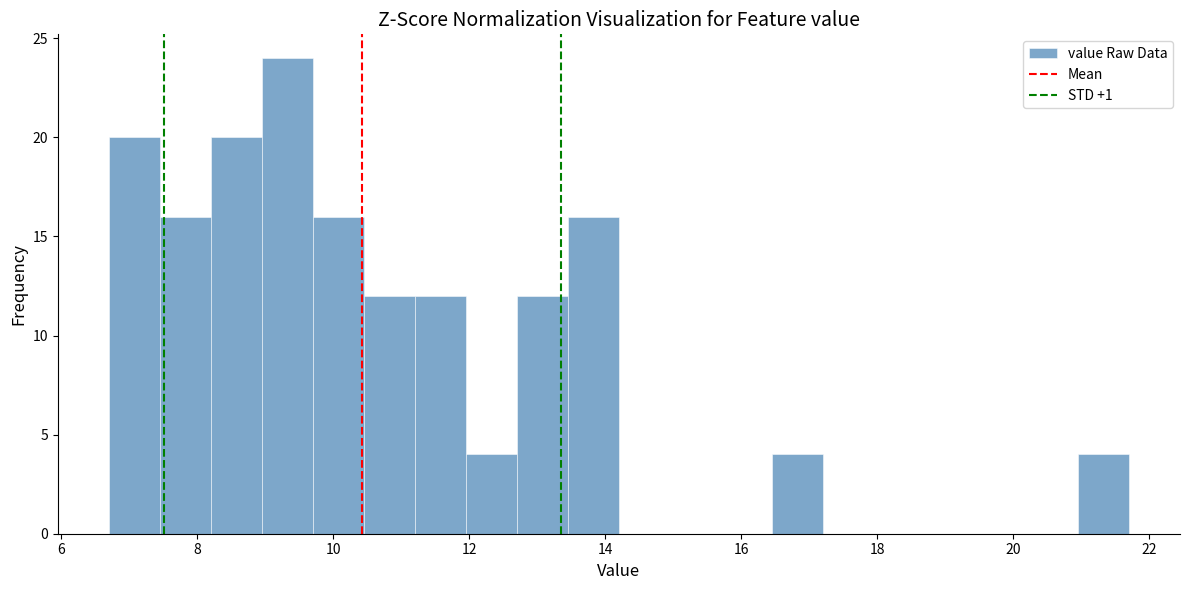

Around what value on the x-axis is the tallest bar? Give the approximate position of its centre, as read against the axis.

9.4